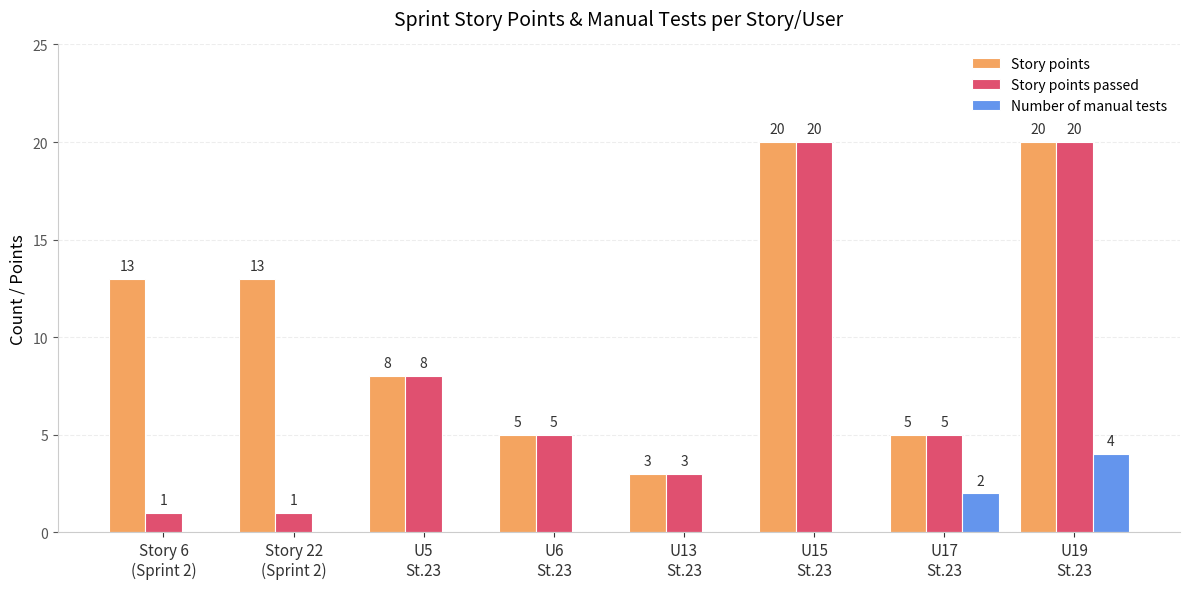

What is the spread (max minus min) of values at U13
St.23?

3